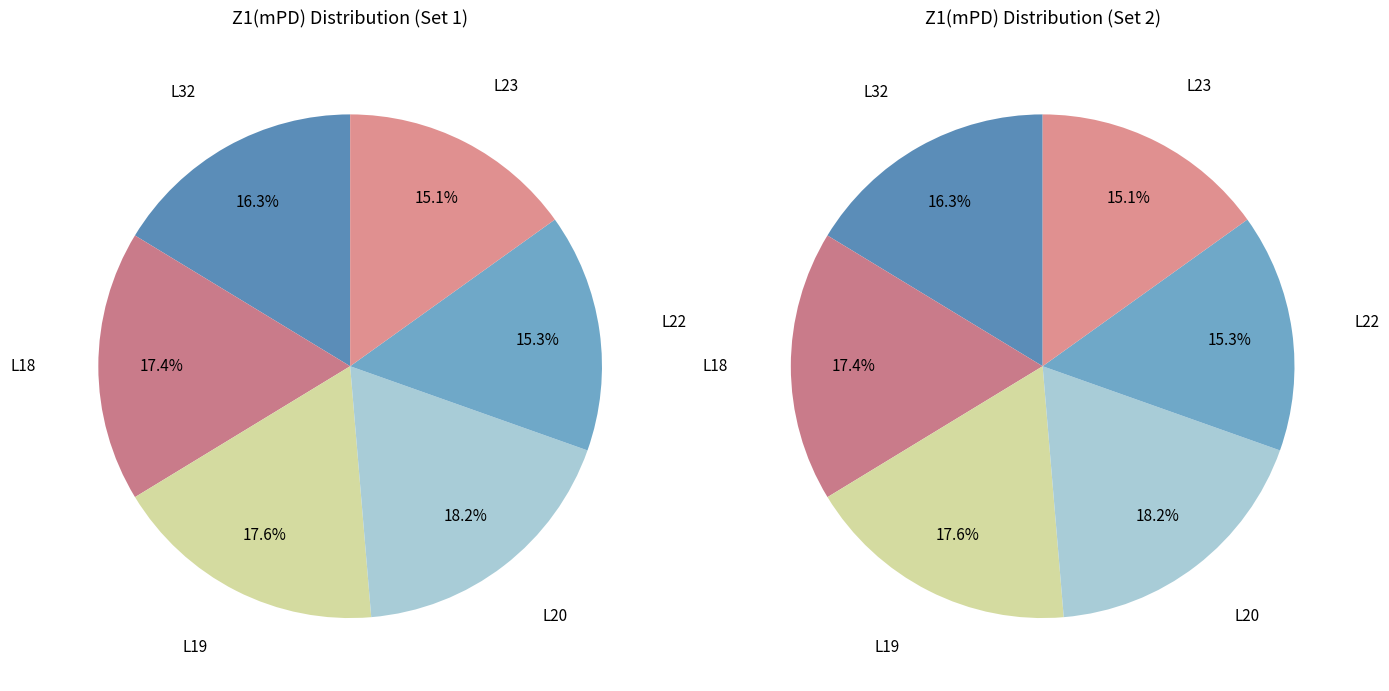

Is it true that L23 is 15% of the pie?

True